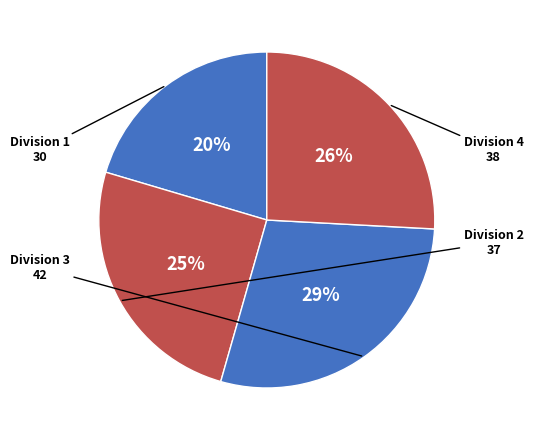

Count the number of slices in the pie.

4